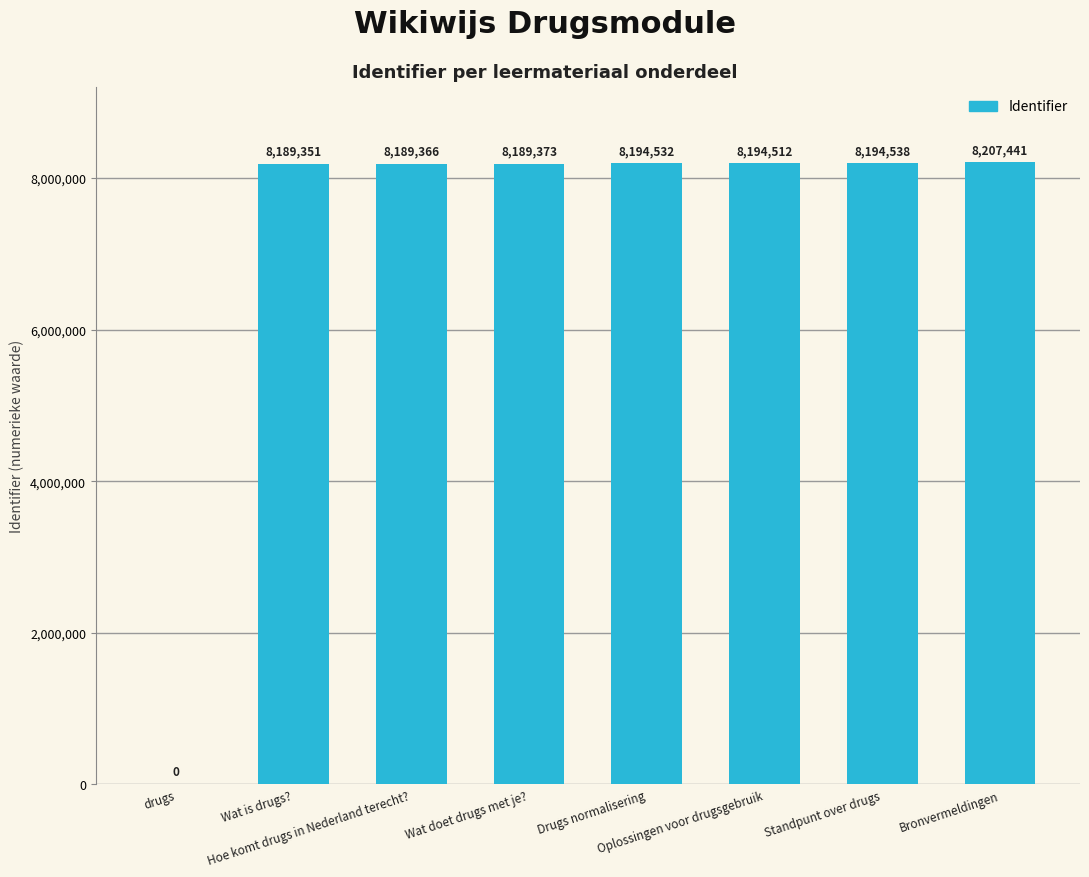

The value at Standpunt over drugs is 13041021. True or false?

False